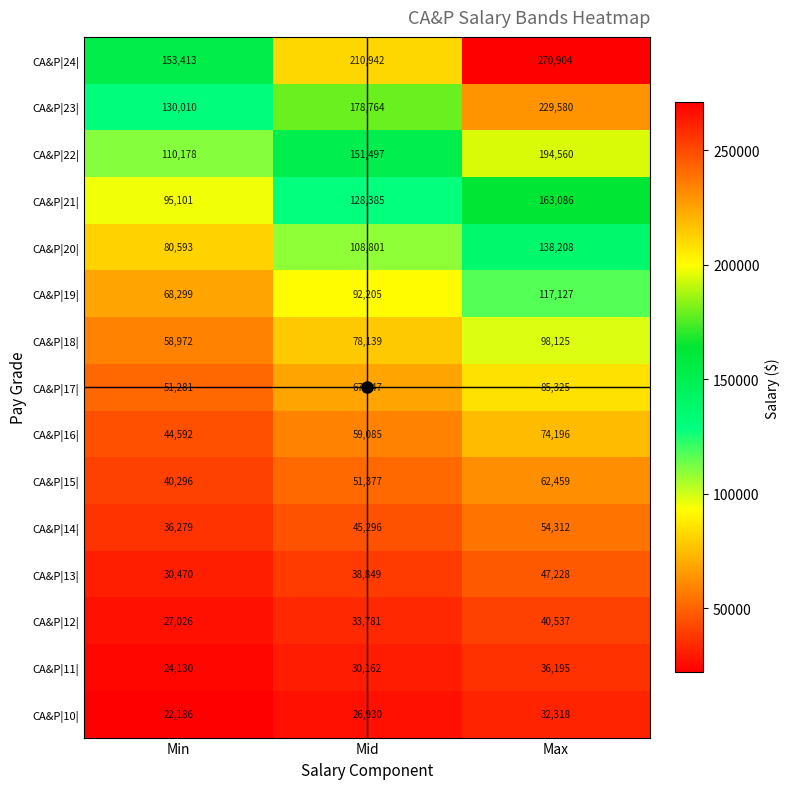

What is the approximate value of CA&P|10| at Mid?

26930